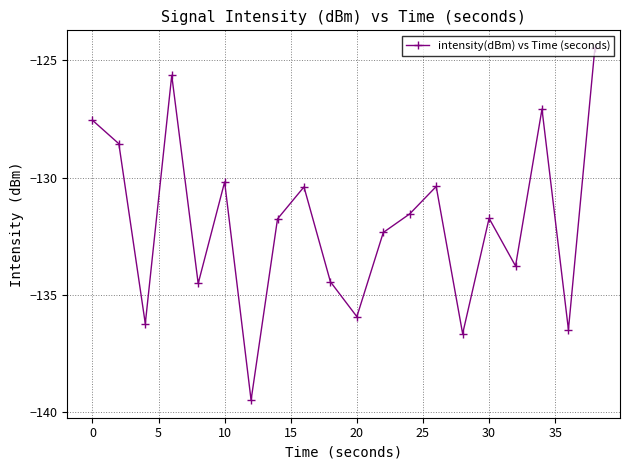

What is the maximum value shown in the chart?

-124.5